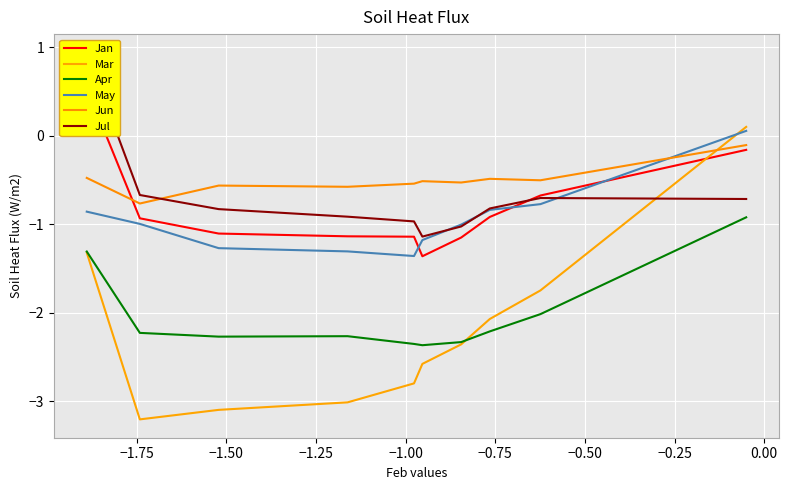

Rank the series at −1.00 from highest to lowest value.

Jun, Jul, Jan, May, Apr, Mar